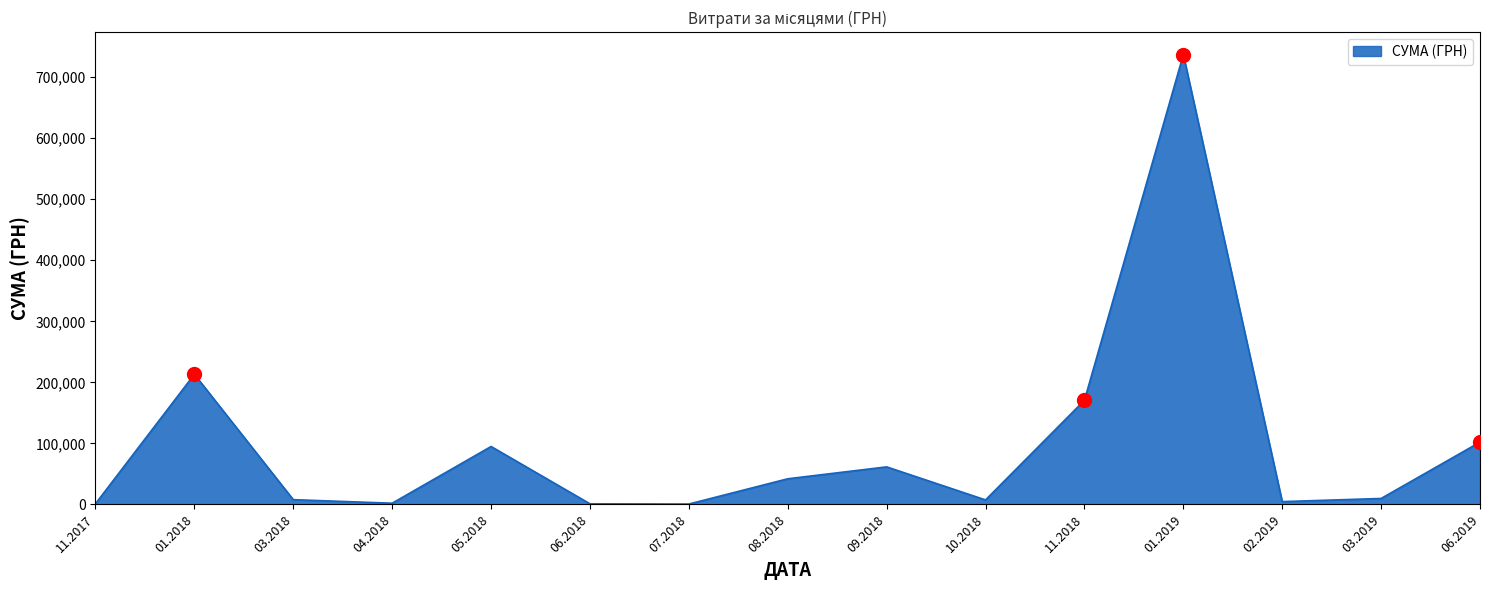

Is it true that the value at 08.2018 is 42045.4?

True